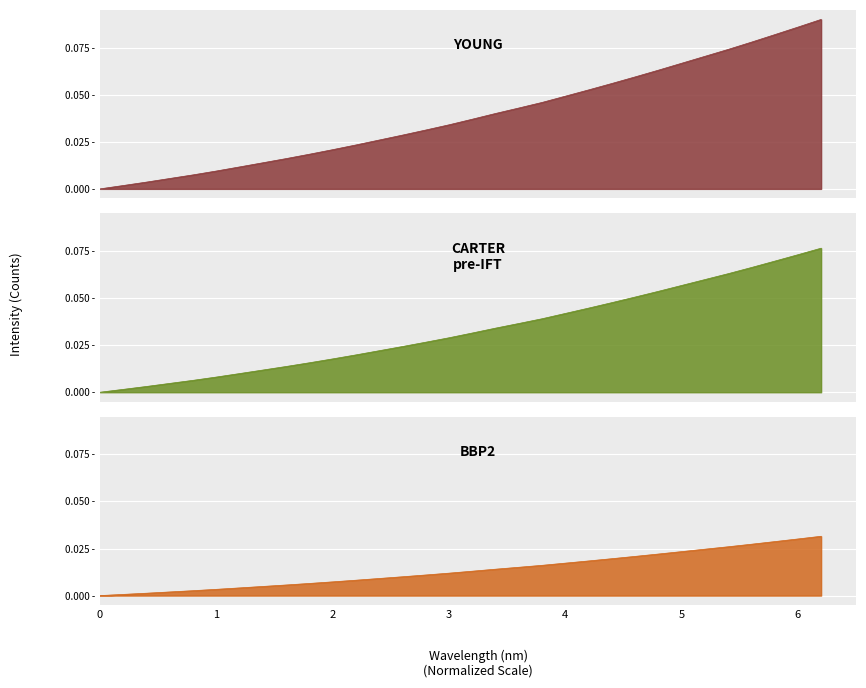

Which series has the largest range (max minus min)?

YOUNG